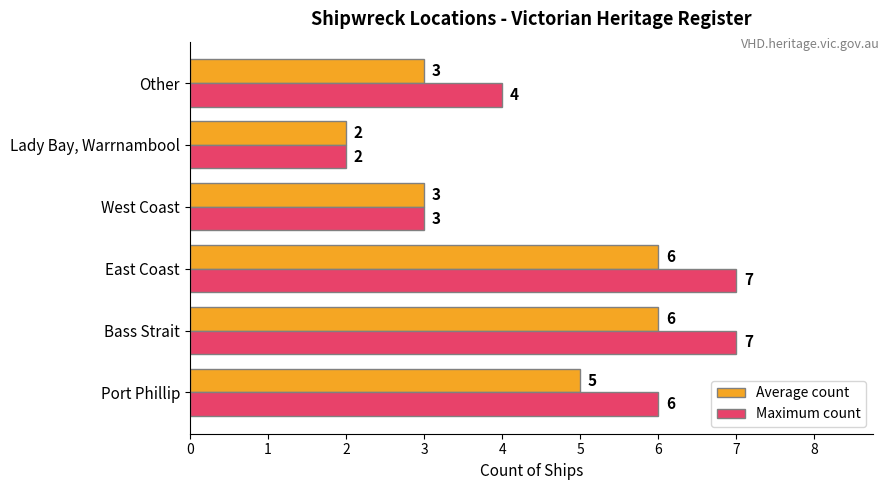

The Average count series shows 6 at East Coast. True or false?

True